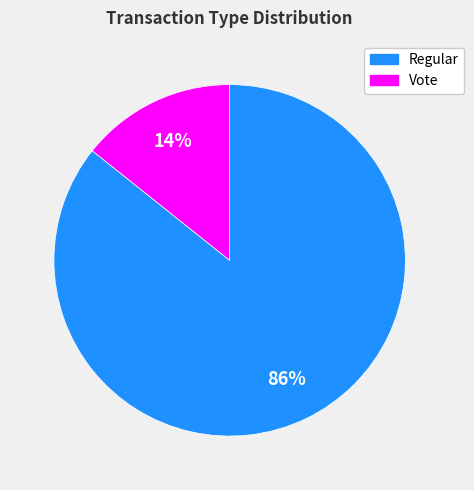

Count the number of slices in the pie.

2